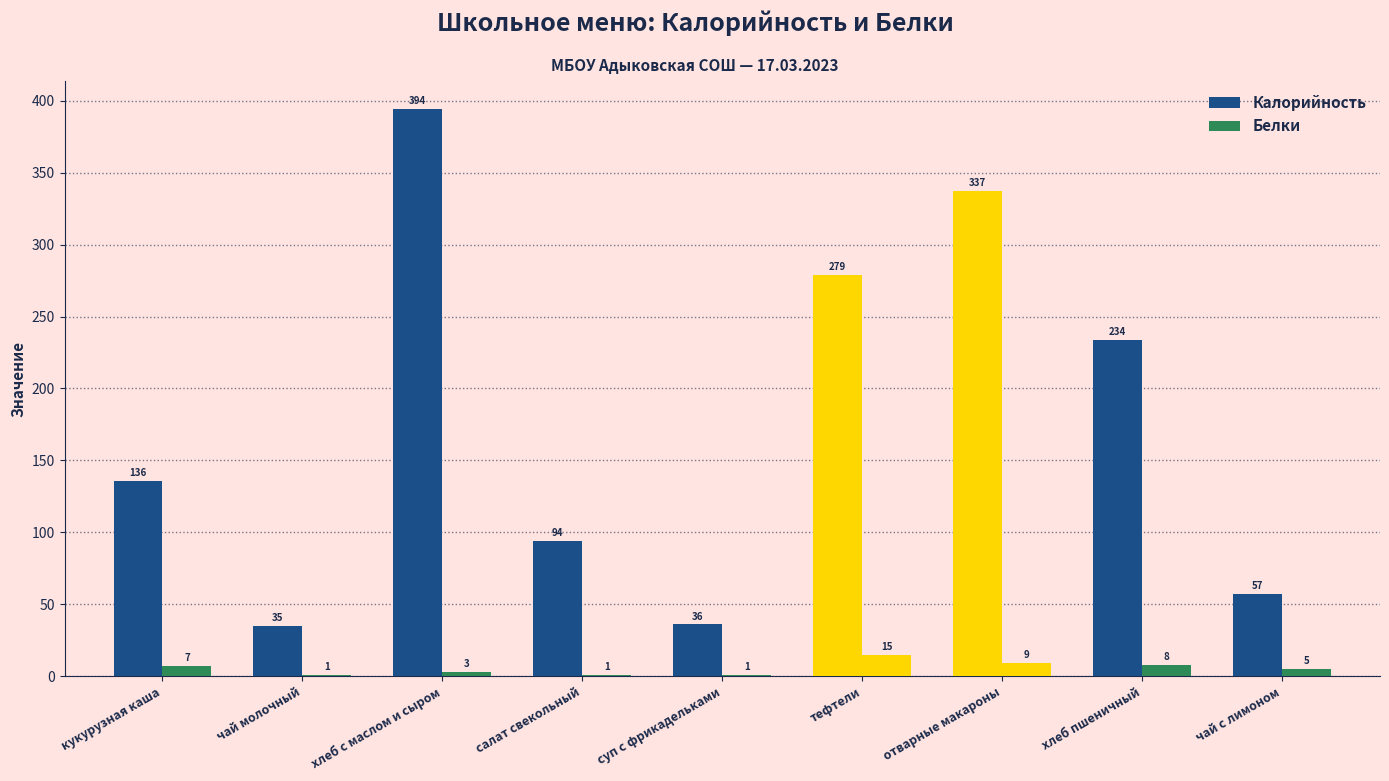

How many groups of bars are there?

9